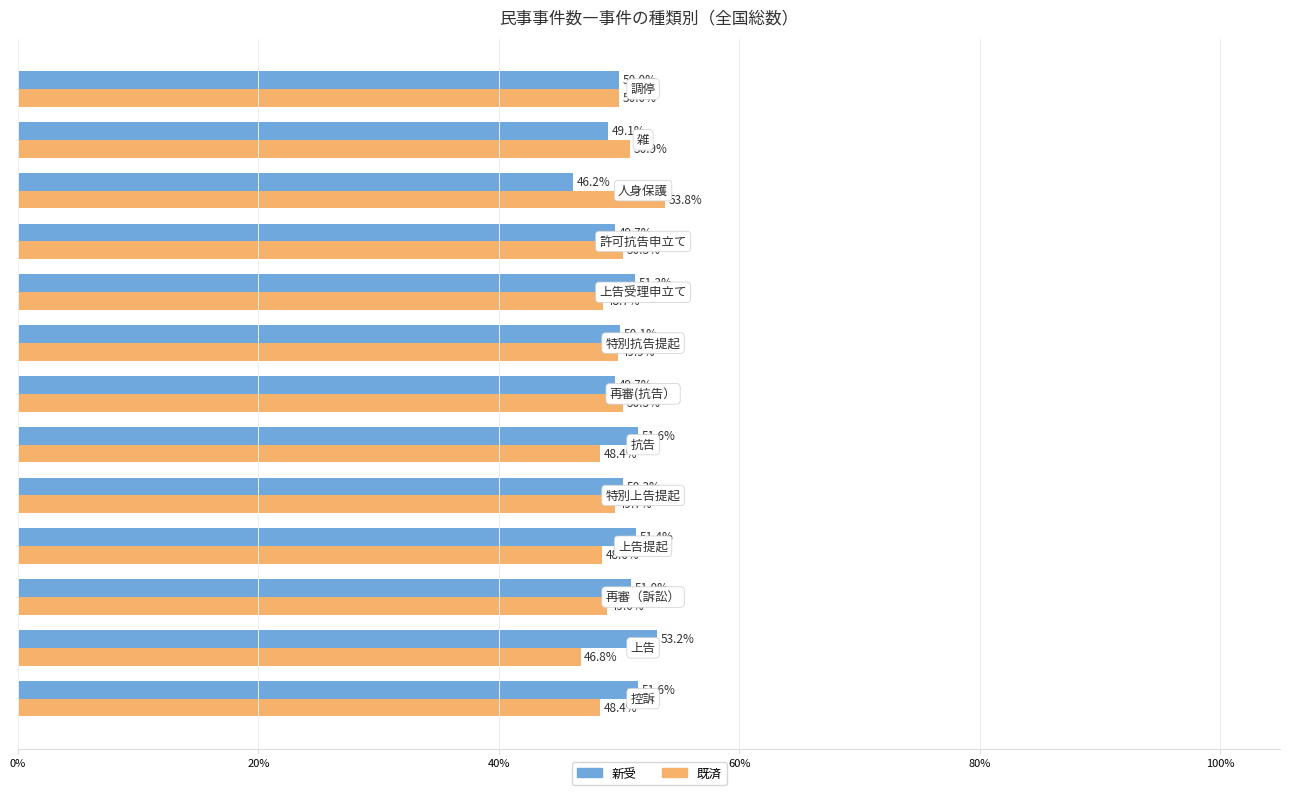

Which series has the largest total across all categories?

新受